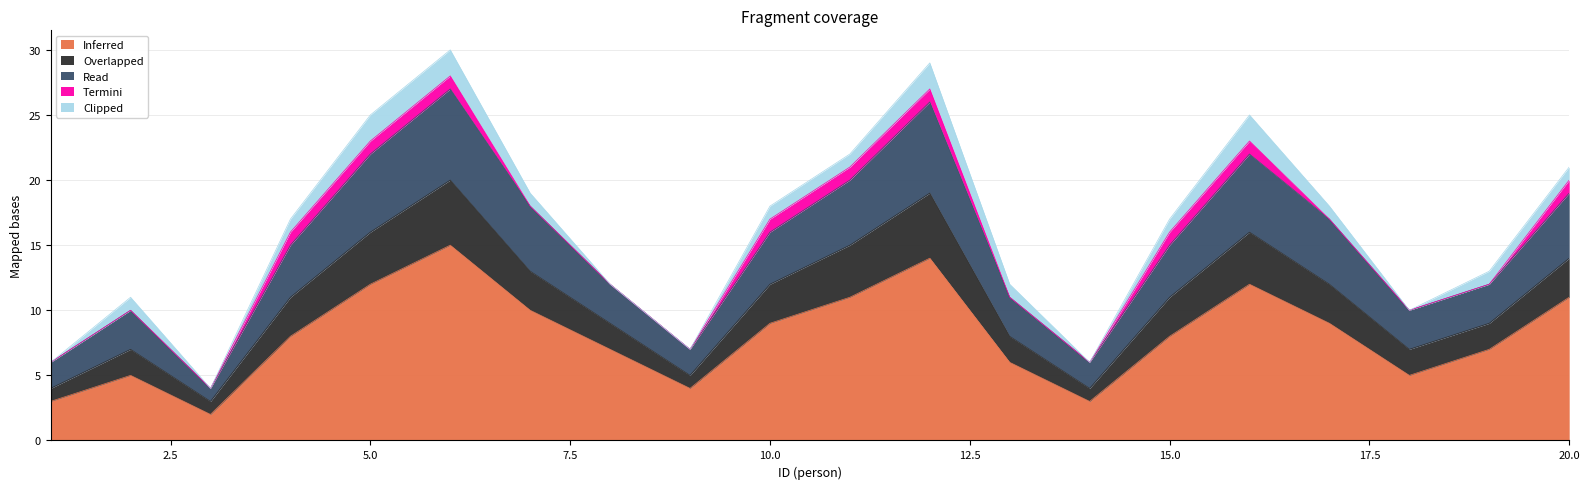

Which category has the lowest value across all series?

3